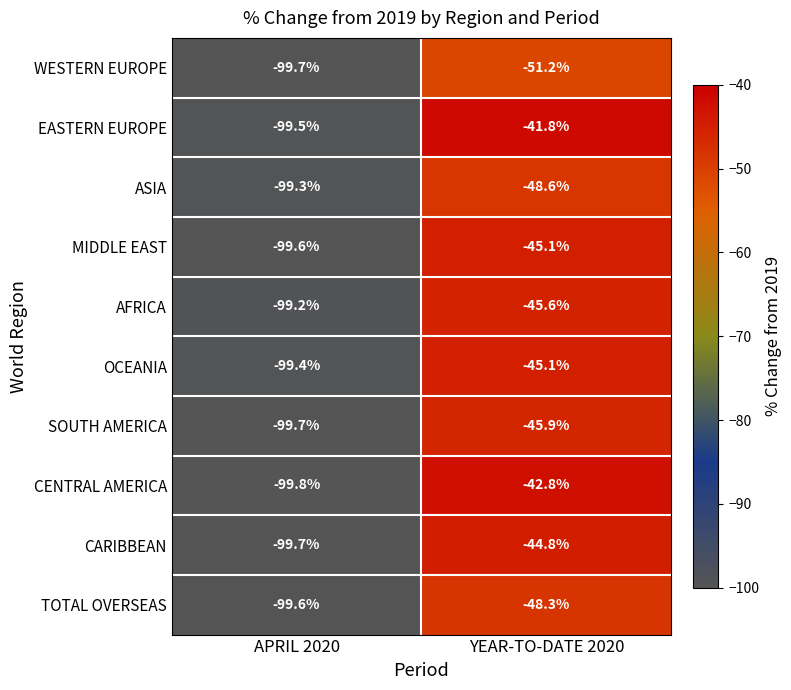

Which series changed the most between APRIL 2020 and YEAR-TO-DATE 2020?

EASTERN EUROPE